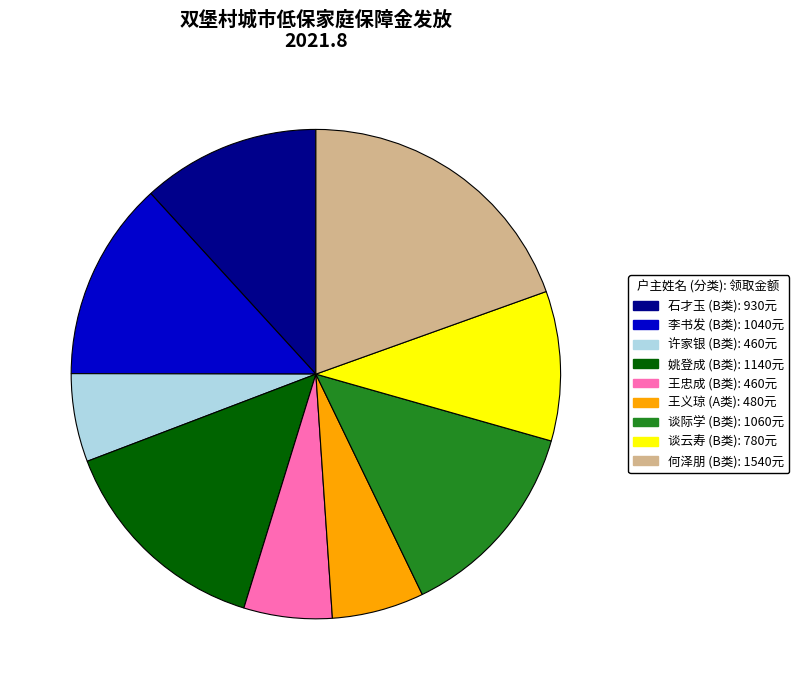

Does 王义琼 (A类): 480元 account for over 50% of the chart?

No